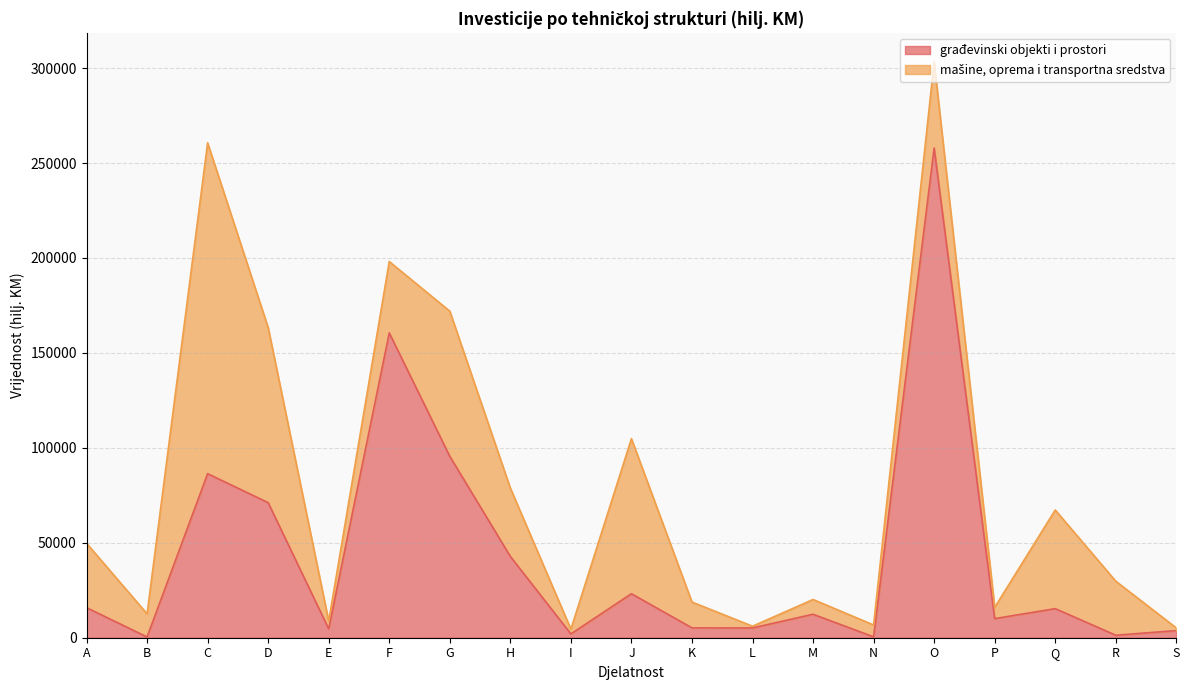

Approximately how many times larger is the value at L compared to C?

0.1